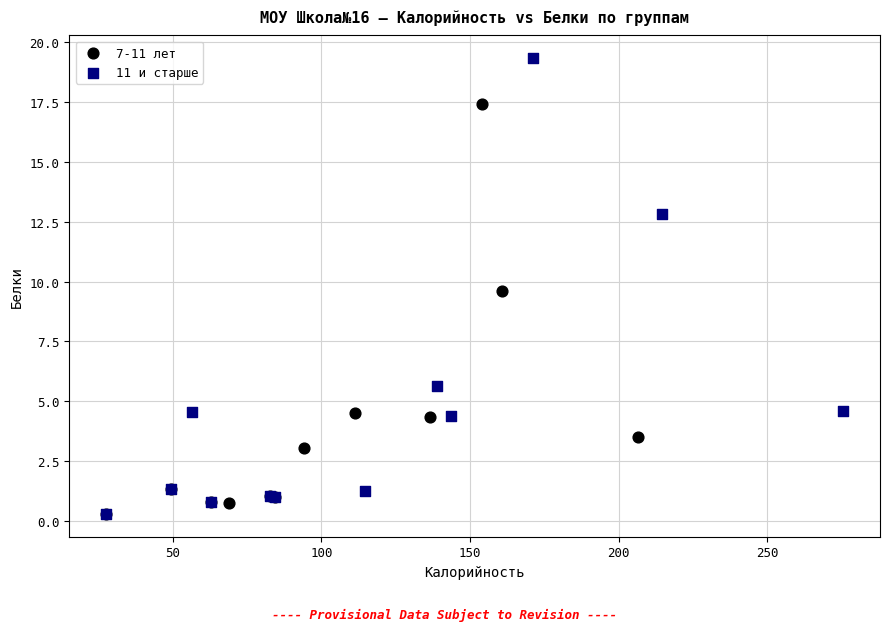

Which series has the largest Y range (max minus min)?

11 и старше